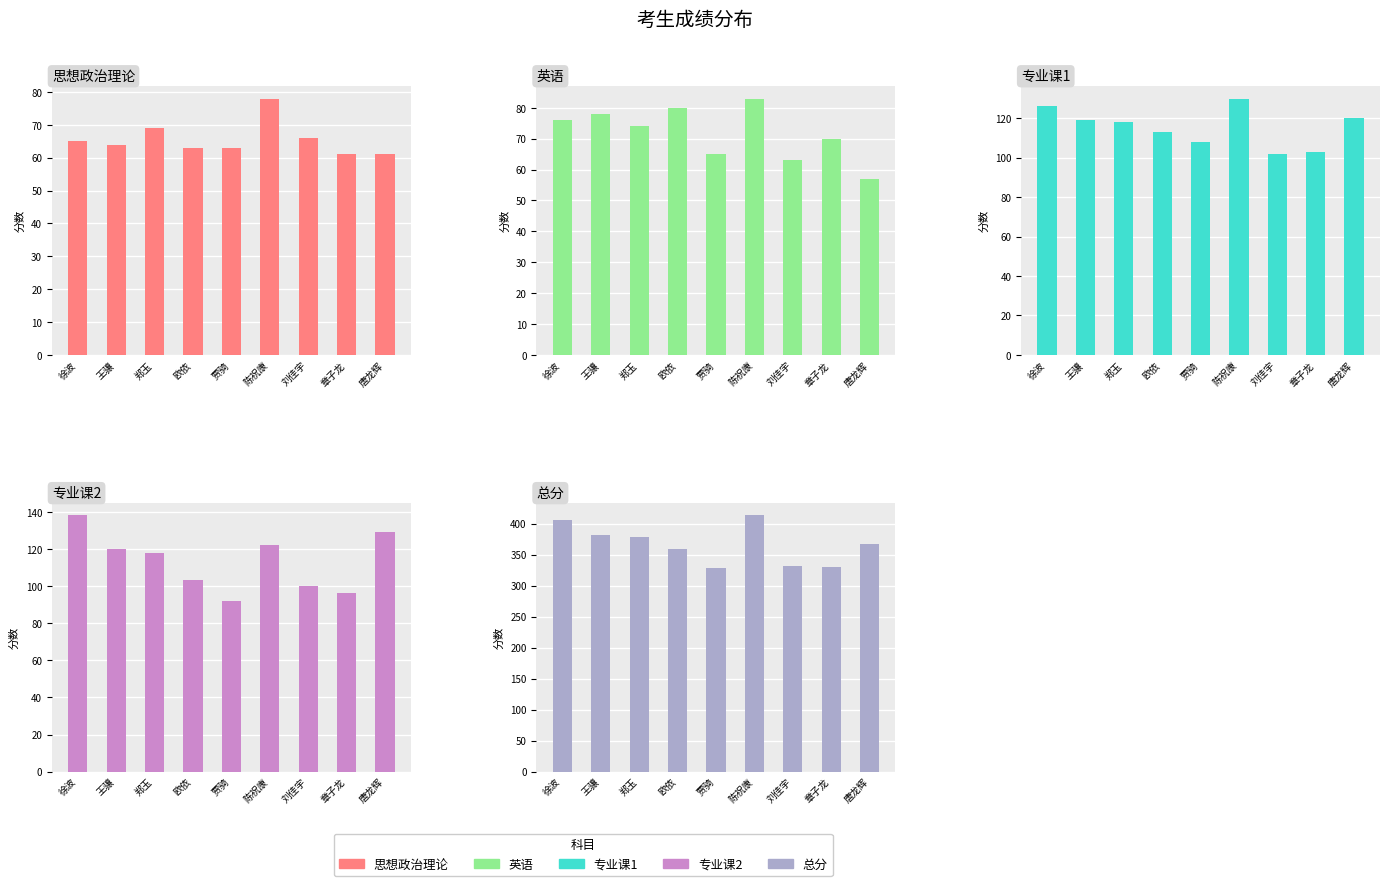

The value of 总分 at 刘佳宇 is 456. True or false?

False